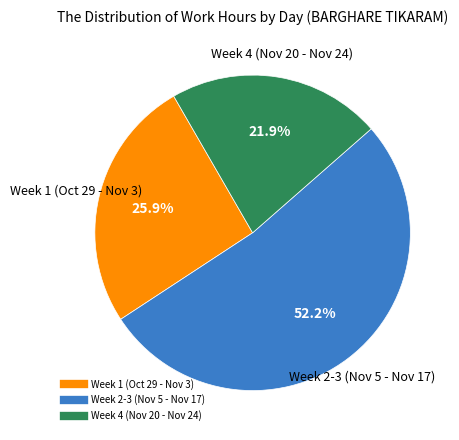

To the nearest percent, what is the average slice percentage?

33%